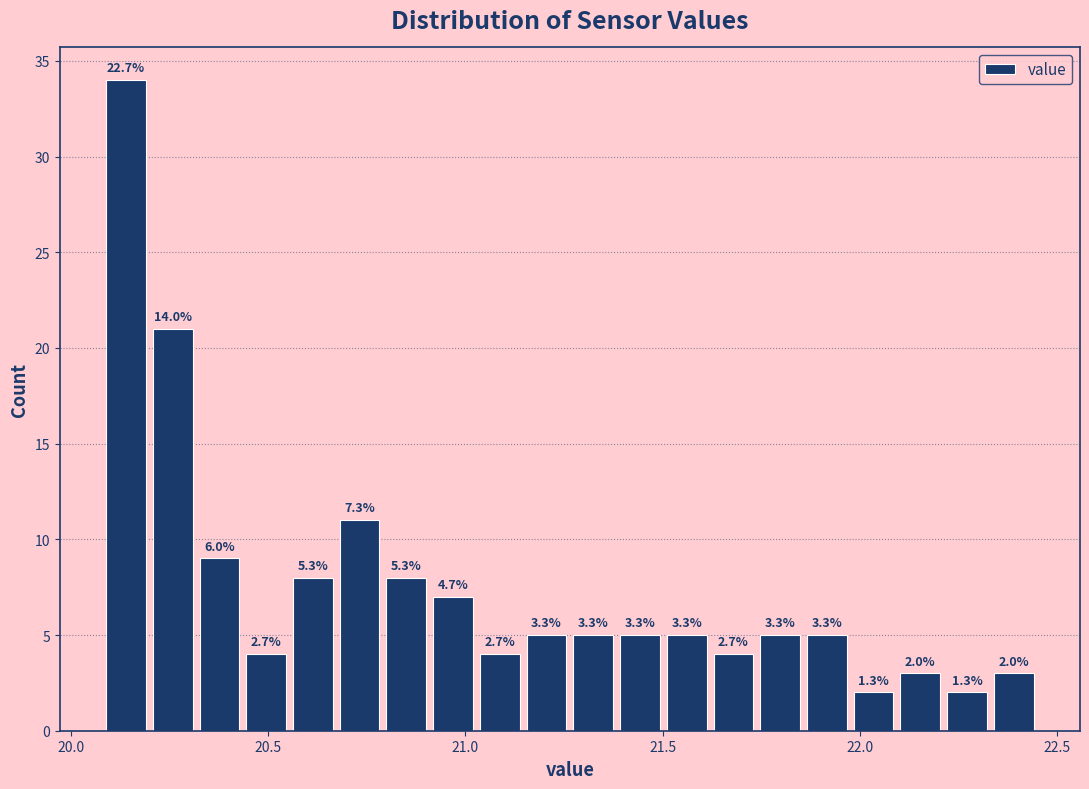

Around what value on the x-axis is the tallest bar? Give the approximate position of its centre, as read against the axis.

20.15